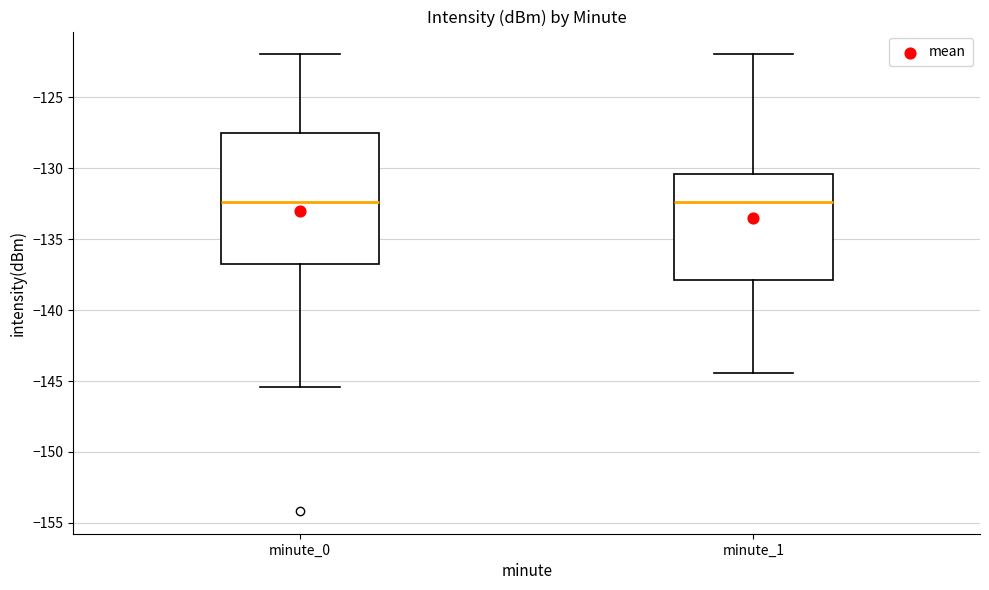

Reading left to right, transcribe this box plot: for each box, give where its median line is, the range the box spans, and where its two whiskers end, as read against the y-axis. The values are not printed on the chart, so give them approximately, as read against the axis.

minute_0: median -132.5, box -136.5 to -127.5, whiskers -145.5 to -122.0
minute_1: median -132.5, box -138.0 to -130.5, whiskers -144.5 to -122.0